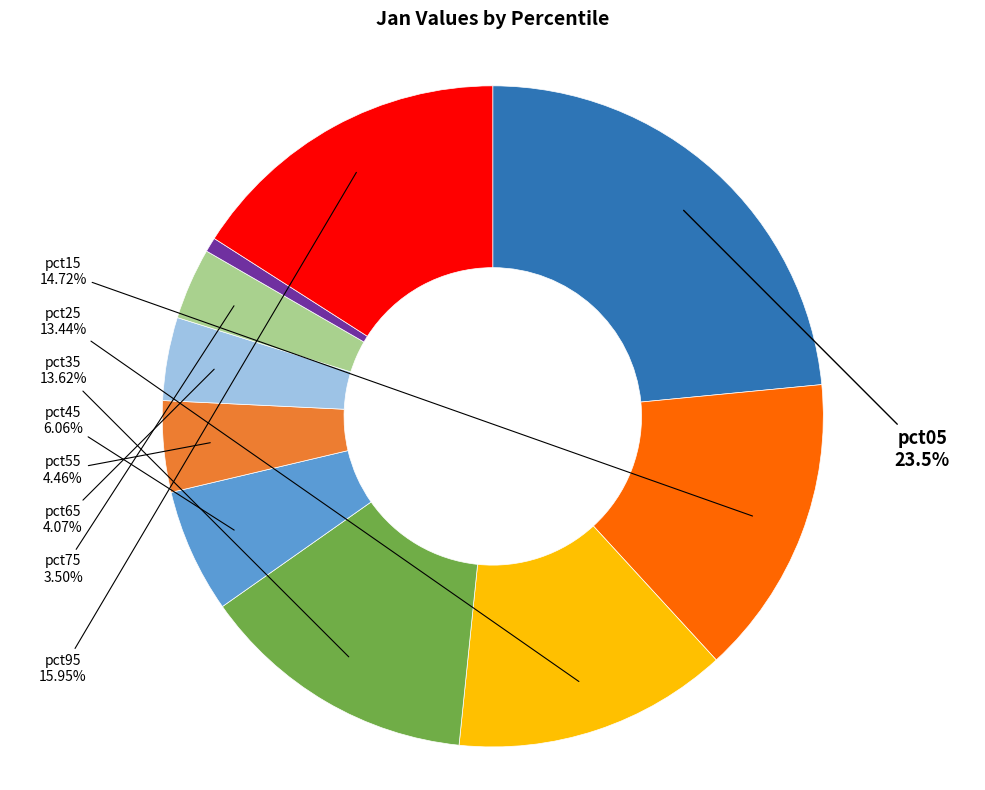

Is there any slice that represents more than half of the pie?

No